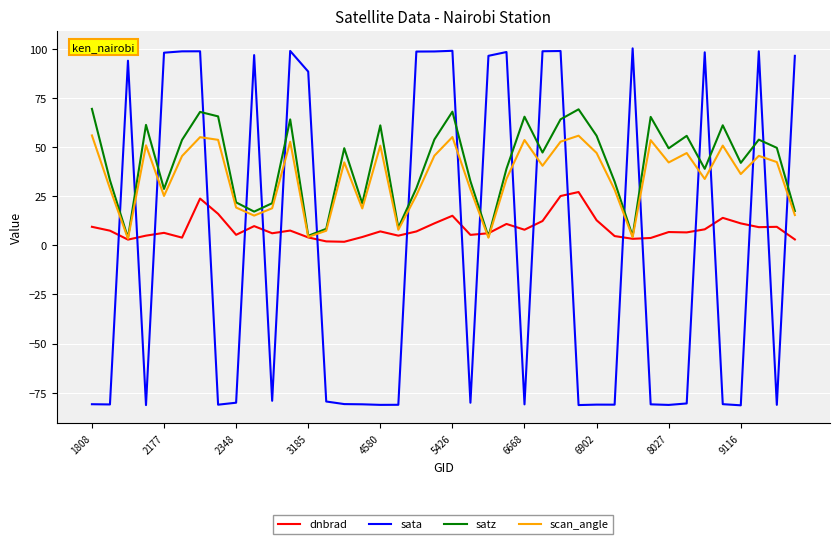

How many intersections are there between sata and satz?

21